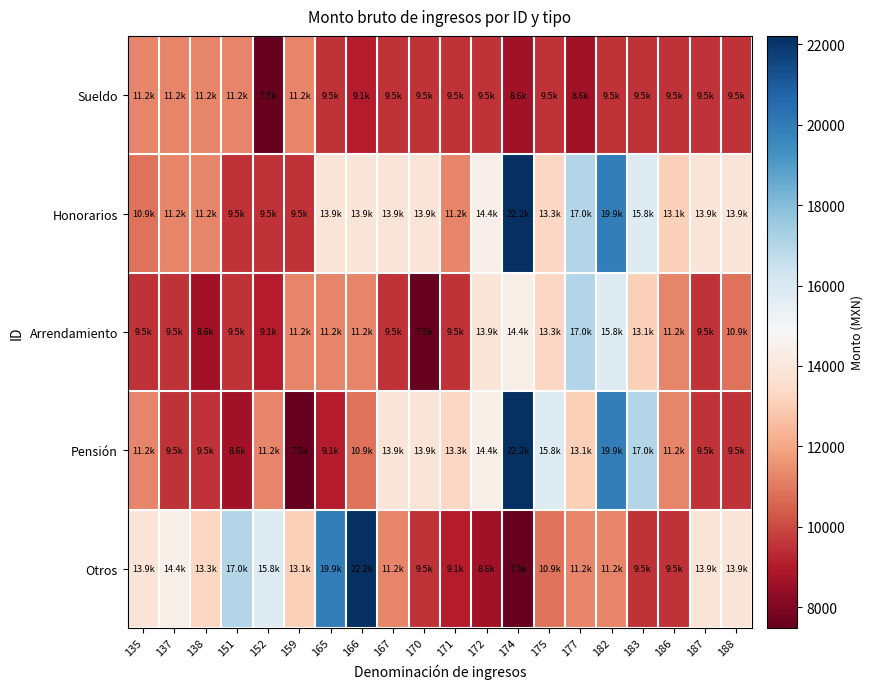

Reading left to right, extract all data points from this chart.

Sueldo: 135=11221.5	137=11221.5	138=11221.5	151=11221.5	152=7481.0	159=11221.5	165=9500.1	166=9069.4	167=9500.1	170=9500.1	171=9500.1	172=9500.1	174=8638.8	175=9500.1	177=8638.8	182=9500.1	183=9500.1	186=9500.1	187=9500.1	188=9500.1
Honorarios: 135=10853.1	137=11221.5	138=11221.5	151=9500.1	152=9500.1	159=9500.1	165=13883.4	166=13883.4	167=13883.4	170=13883.4	171=11221.5	172=14440.5	174=22210.5	175=13347.6	177=17026.8	182=19940.1	183=15783.6	186=13092.6	187=13883.4	188=13883.4
Arrendamiento: 135=9500.1	137=9500.1	138=8638.8	151=9500.1	152=9069.4	159=11221.5	165=11221.5	166=11221.5	167=9500.1	170=7481.0	171=9500.1	172=13883.4	174=14440.5	175=13347.6	177=17026.8	182=15783.6	183=13092.6	186=11221.5	187=9500.1	188=10853.1
Pensión: 135=11221.5	137=9500.1	138=9500.1	151=8638.8	152=11221.5	159=7481.0	165=9069.4	166=10853.1	167=13883.4	170=13883.4	171=13347.6	172=14440.5	174=22210.5	175=15783.6	177=13092.6	182=19940.1	183=17026.8	186=11221.5	187=9500.1	188=9500.1
Otros: 135=13883.4	137=14440.5	138=13347.6	151=17026.8	152=15783.6	159=13092.6	165=19940.1	166=22210.5	167=11221.5	170=9500.1	171=9069.4	172=8638.8	174=7481.0	175=10853.1	177=11221.5	182=11221.5	183=9500.1	186=9500.1	187=13883.4	188=13883.4